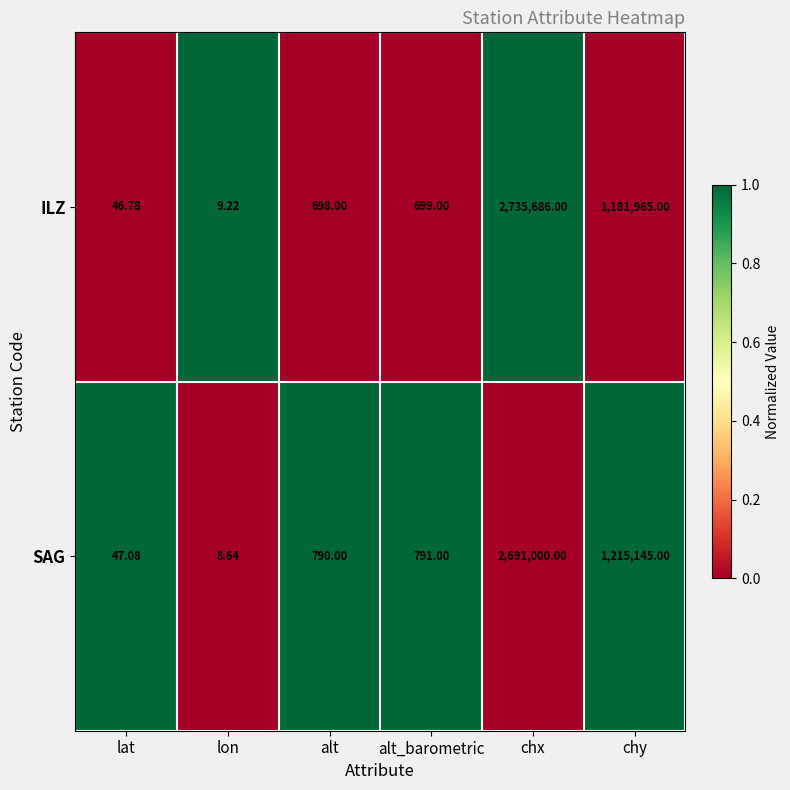

List the series in order of their overall mean, highest first.

ILZ, SAG